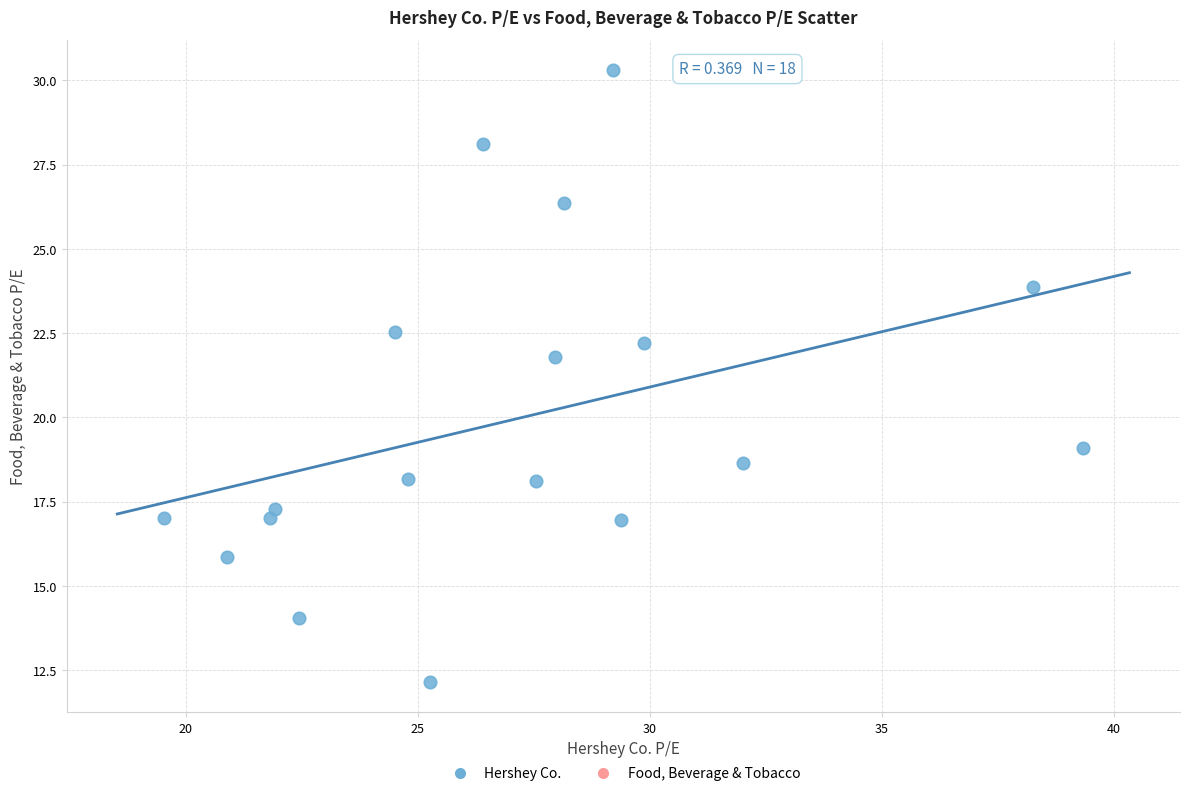

What Y value in the scatter plot is closest to 21?

21.8